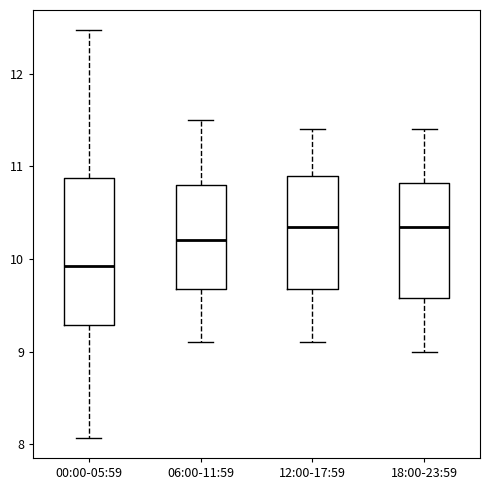

Which box is the tallest, from its lower edge to its upper edge?

00:00-05:59